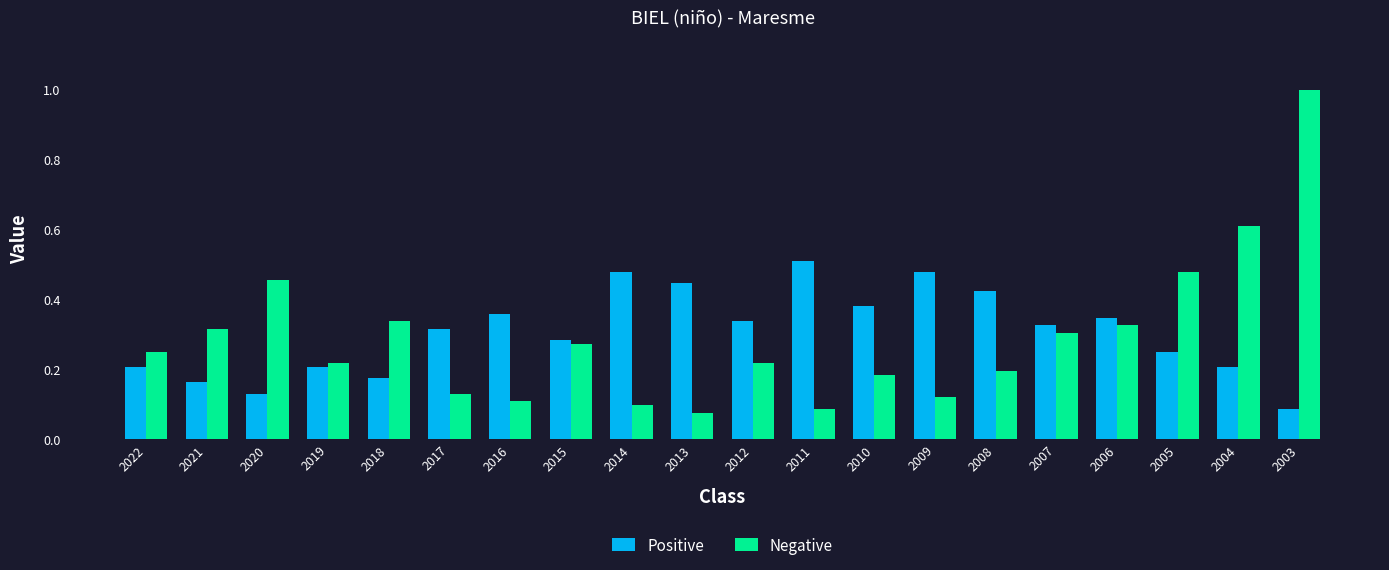

At which label is Negative closest to 0?

2013